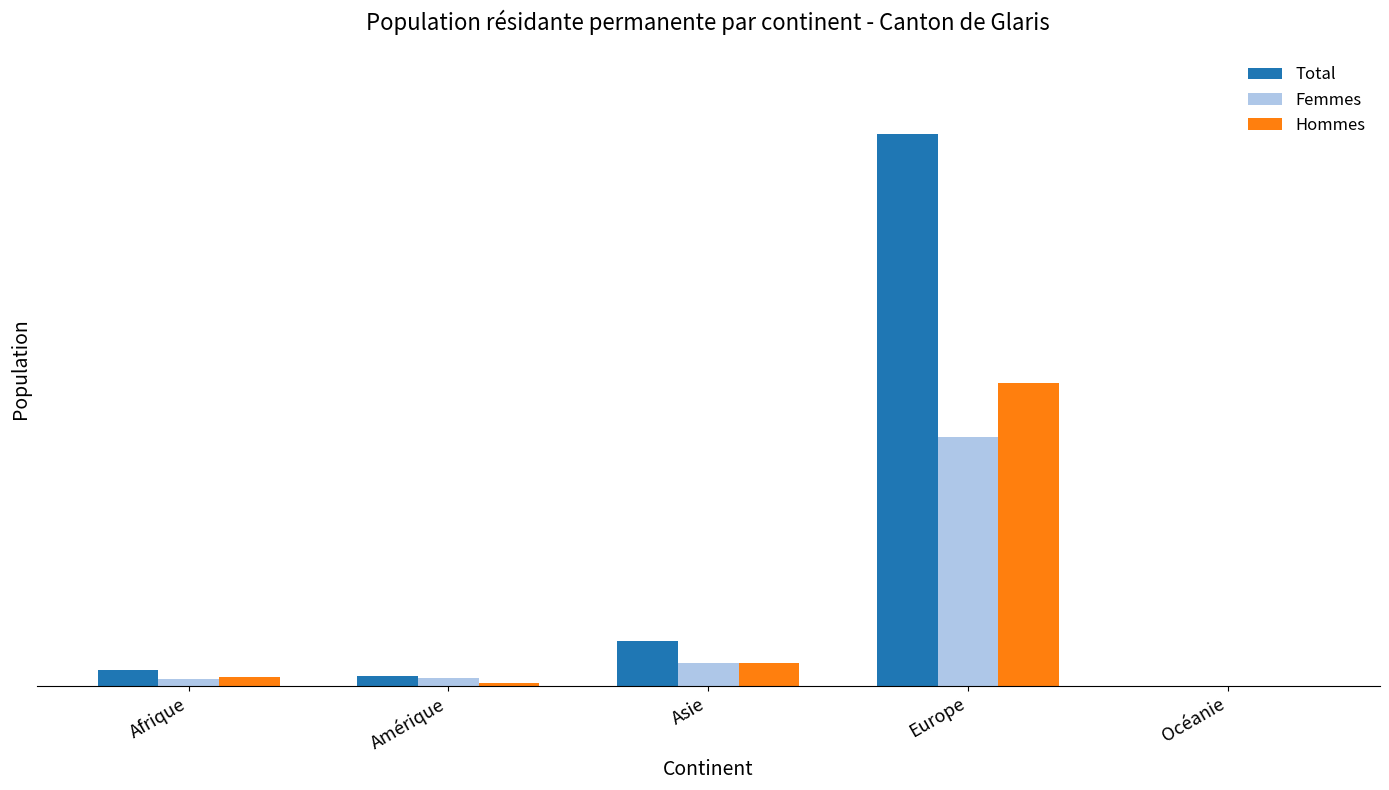

Are the bars grouped side by side (vs. stacked)?

Yes